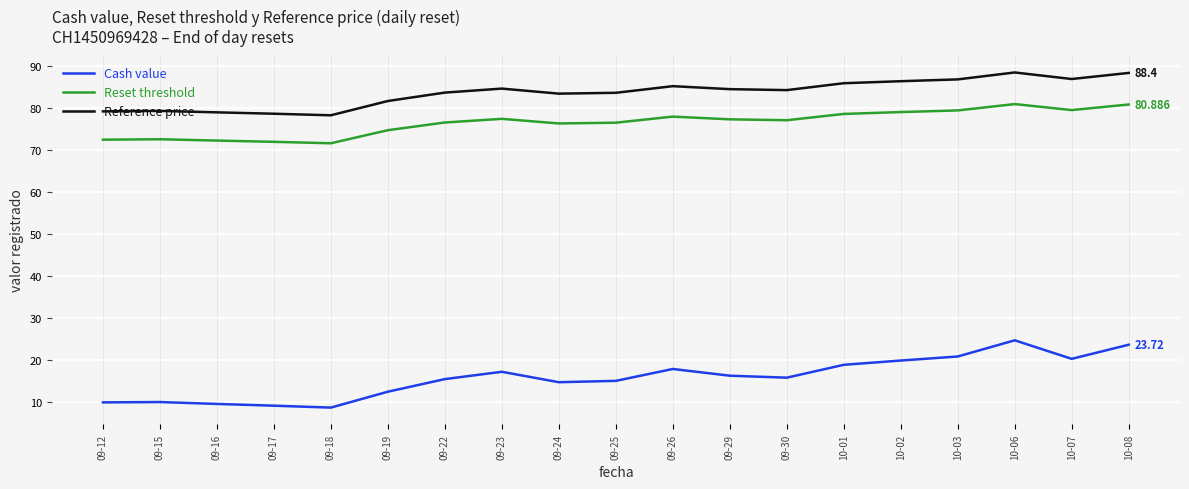

True or false: Reference price and Cash value intersect in this chart.

False